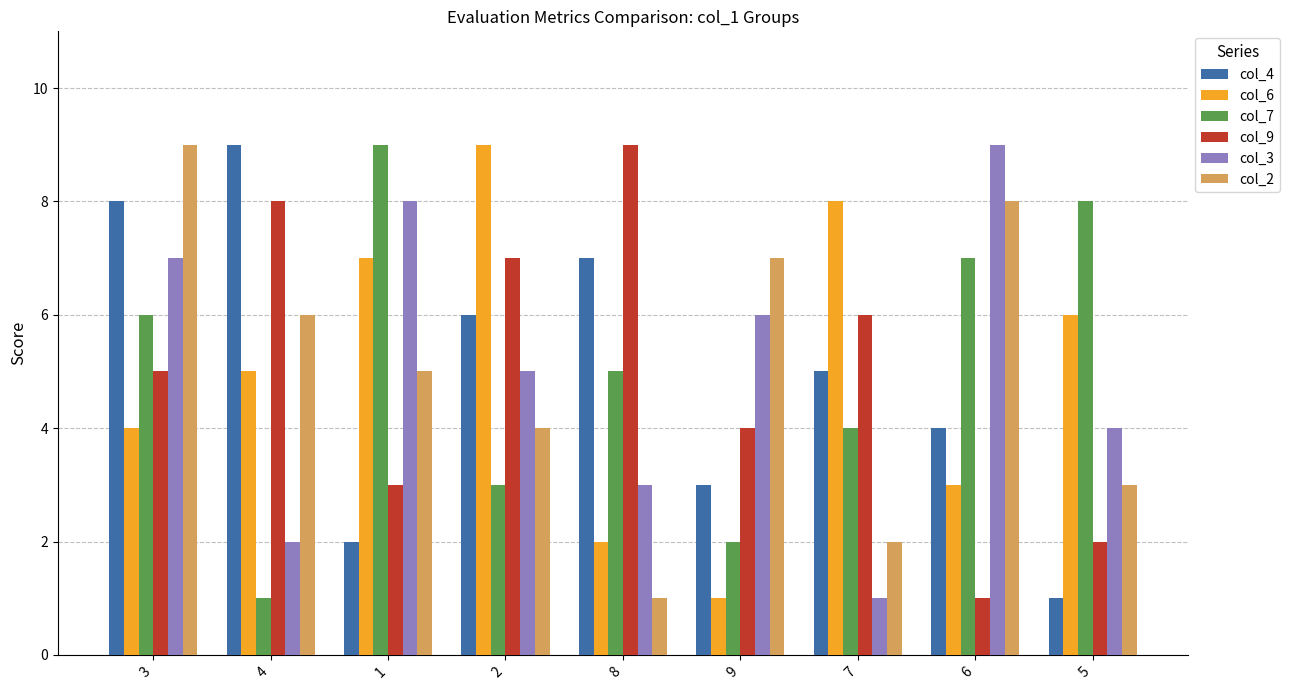

Which category has the lowest value in the col_6 series?

9